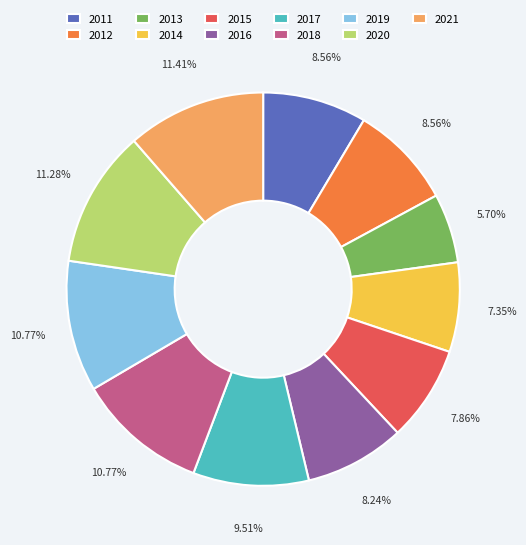

To the nearest percent, what is the difference between the 2013 and 2014 slice percentages?

2%